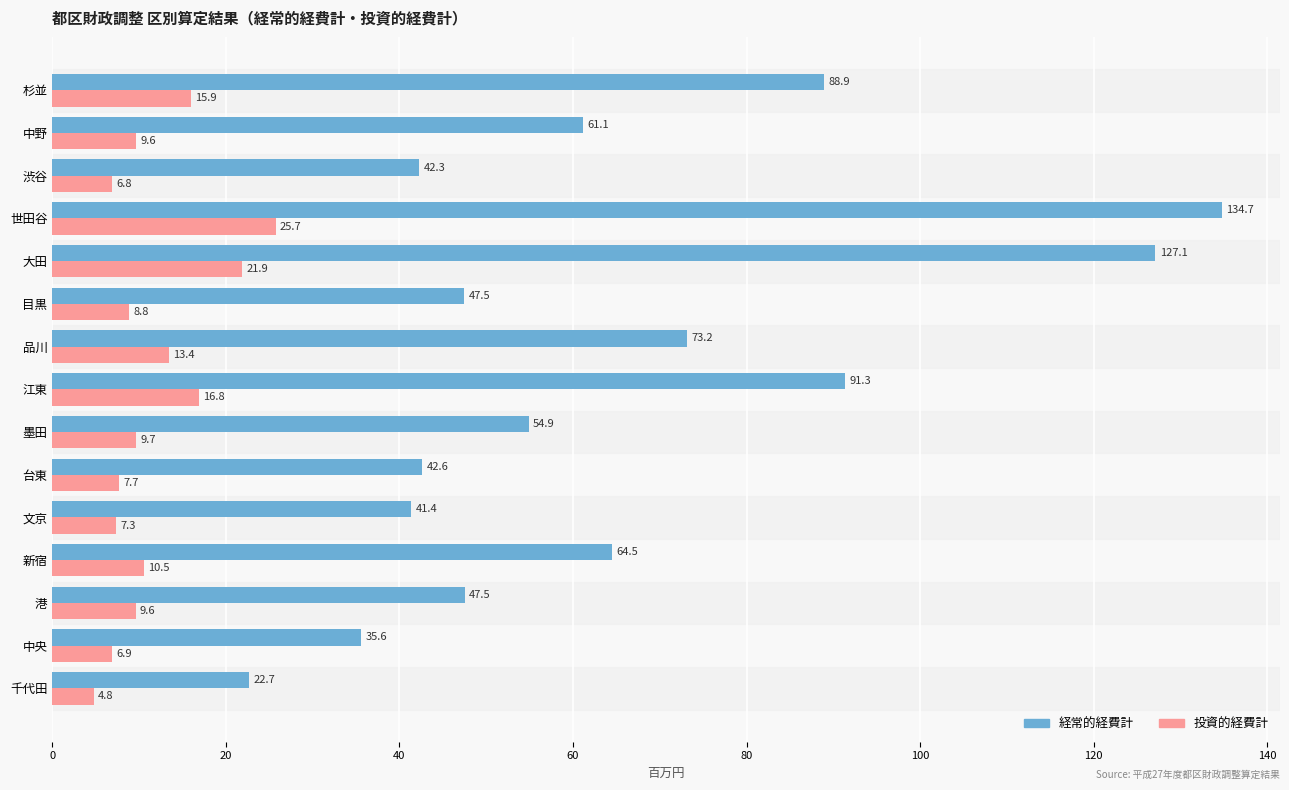

True or false: 経常的経費計 has a value of 91.1 at 世田谷.

False